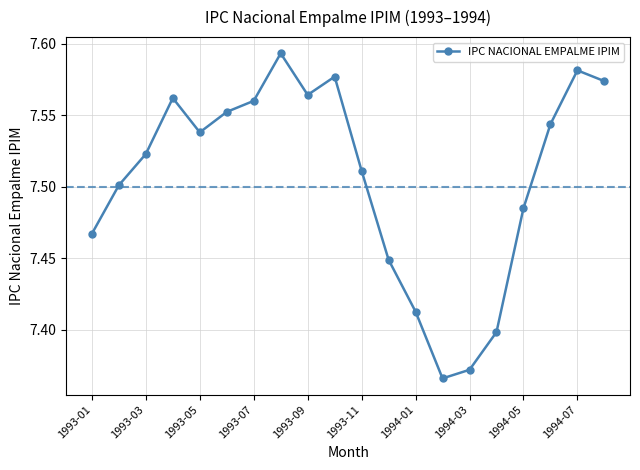

How many values are between 7 and 8?

20